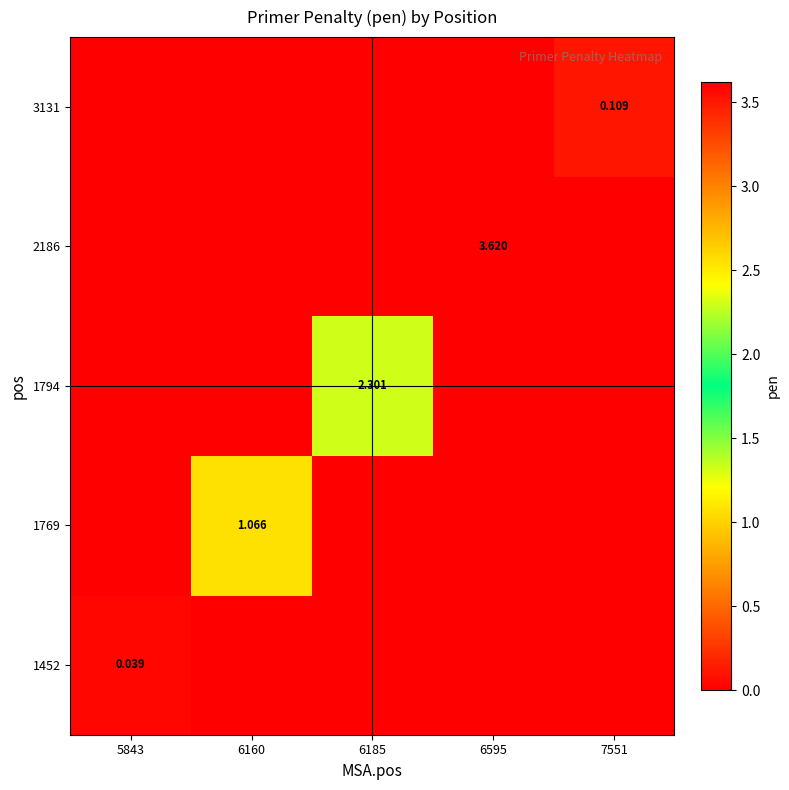

Rank the series at 6160 from lowest to highest value.

1452, 1794, 2186, 3131, 1769